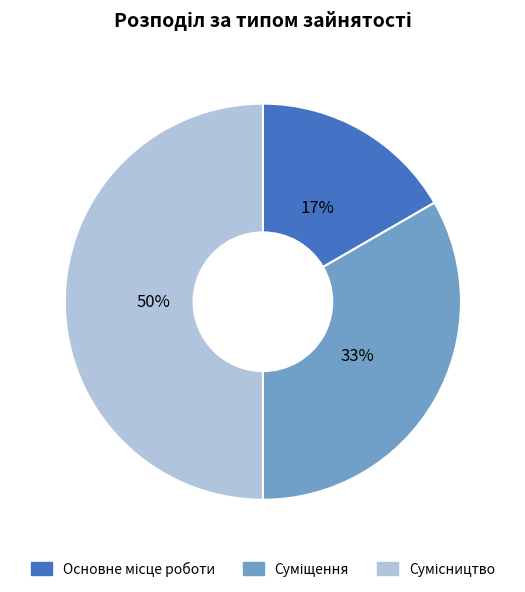

To the nearest percent, what is the difference between the largest and smallest slice percentages?

33%